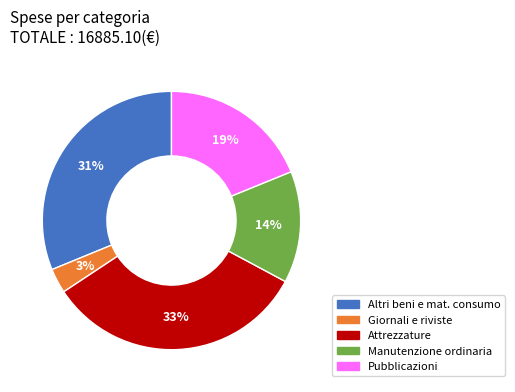

Is there any slice that represents more than half of the pie?

No